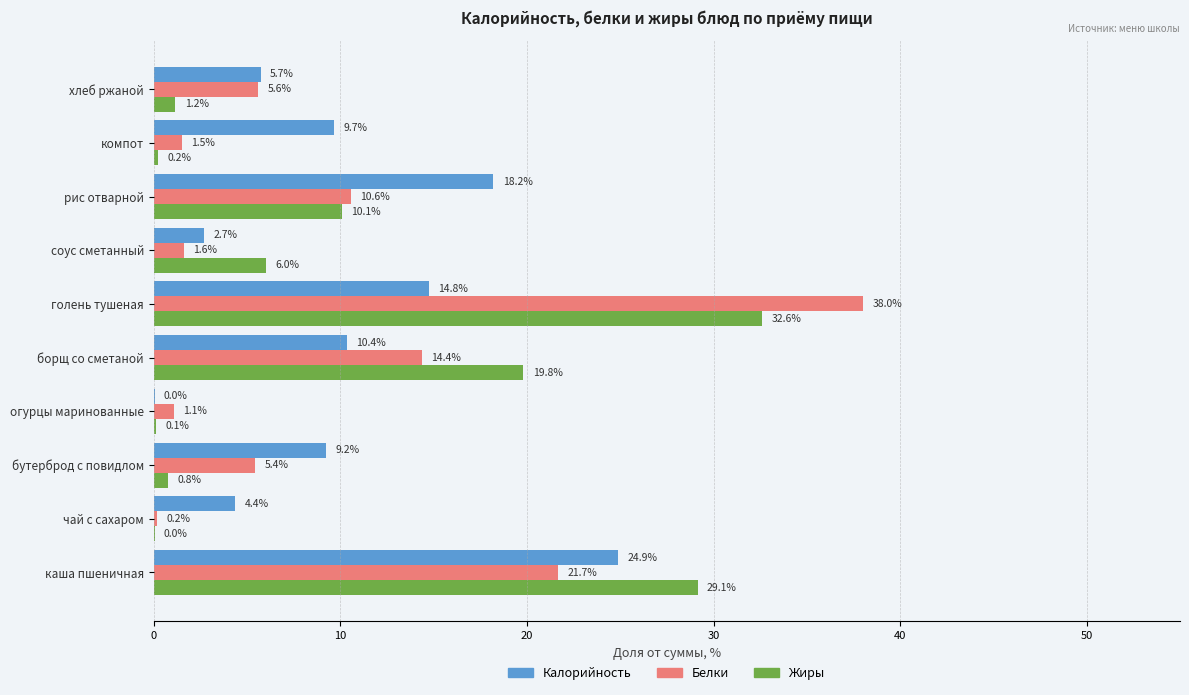

What is the greatest value displayed?

38.0